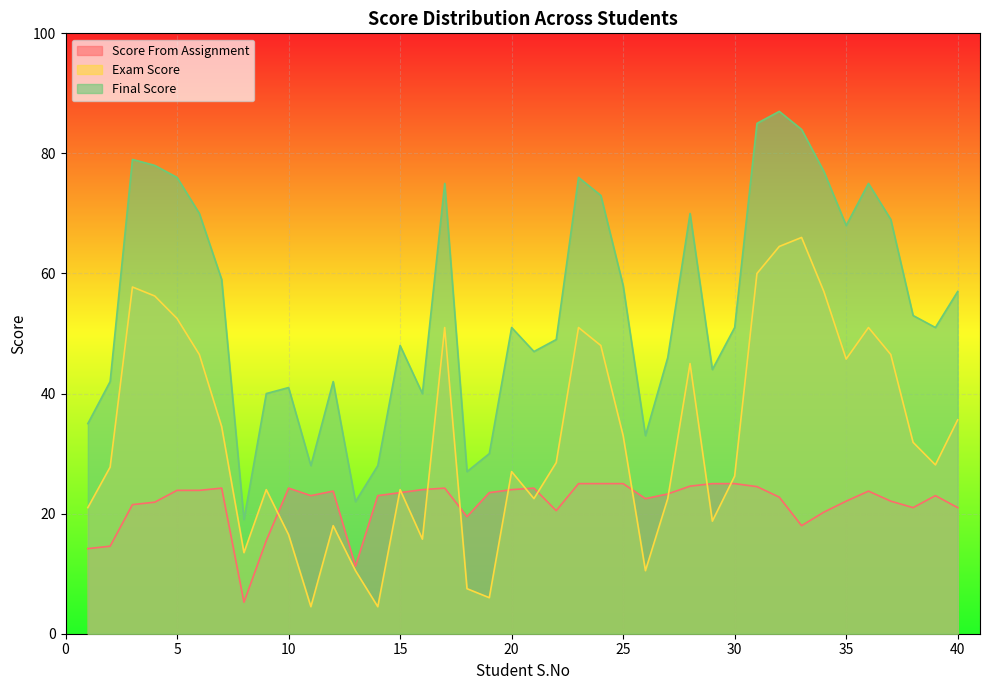

Which series changed the most between 18 and 26?

Final Score